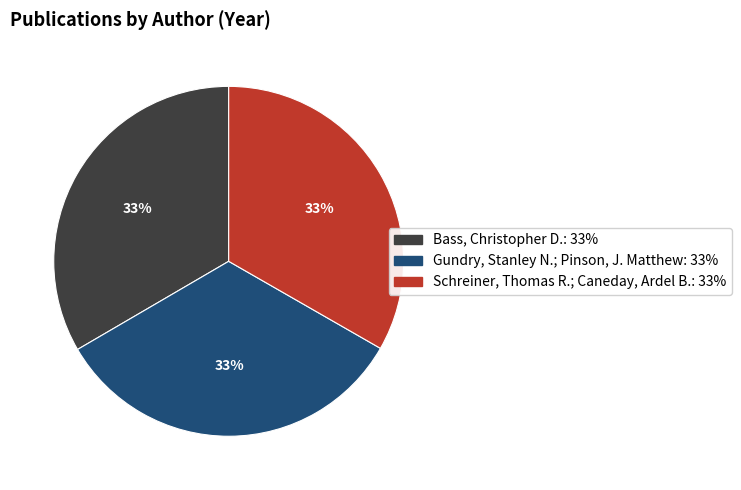

How many slices are in this pie chart?

3